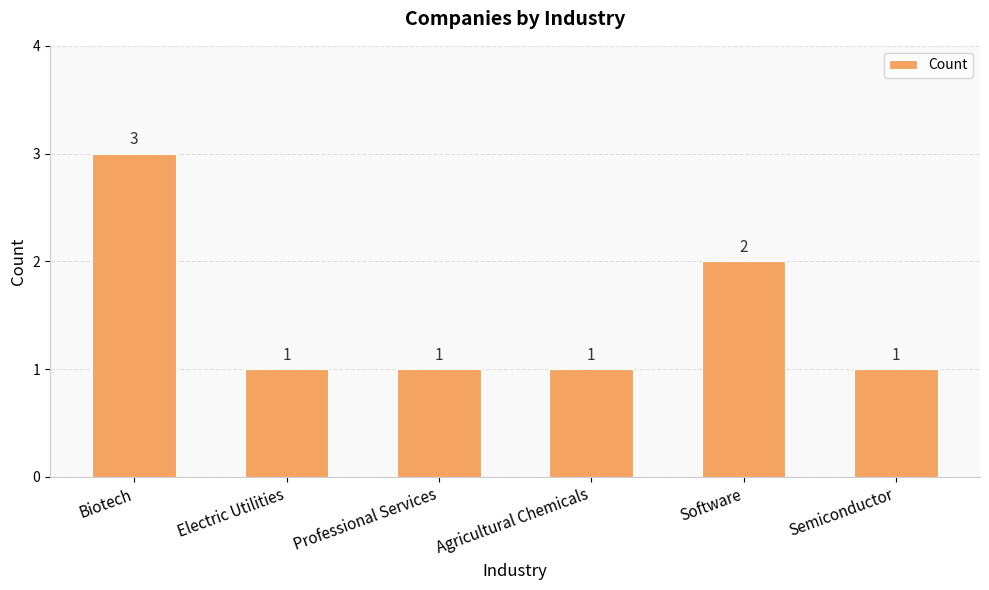

What is the difference between the maximum and minimum values?

2